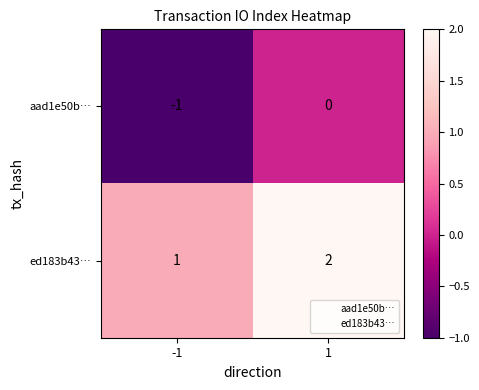

Is it true that aad1e50b… equals 0 at -1?

False